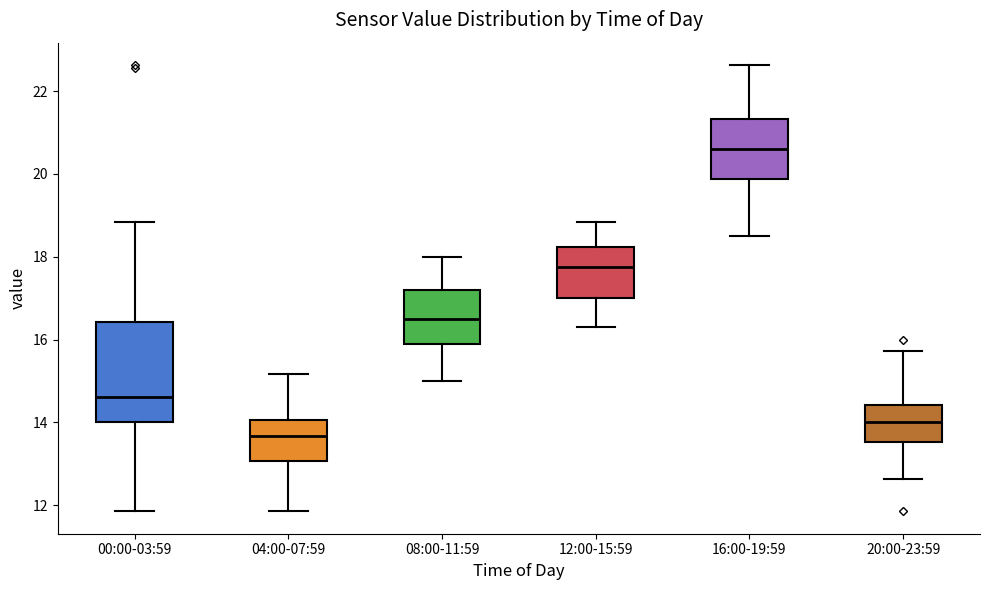

Where does the median line of the box for 16:00-19:59 sit on the y-axis? The values are not printed on the chart, so give them approximately, as read against the axis.

20.6